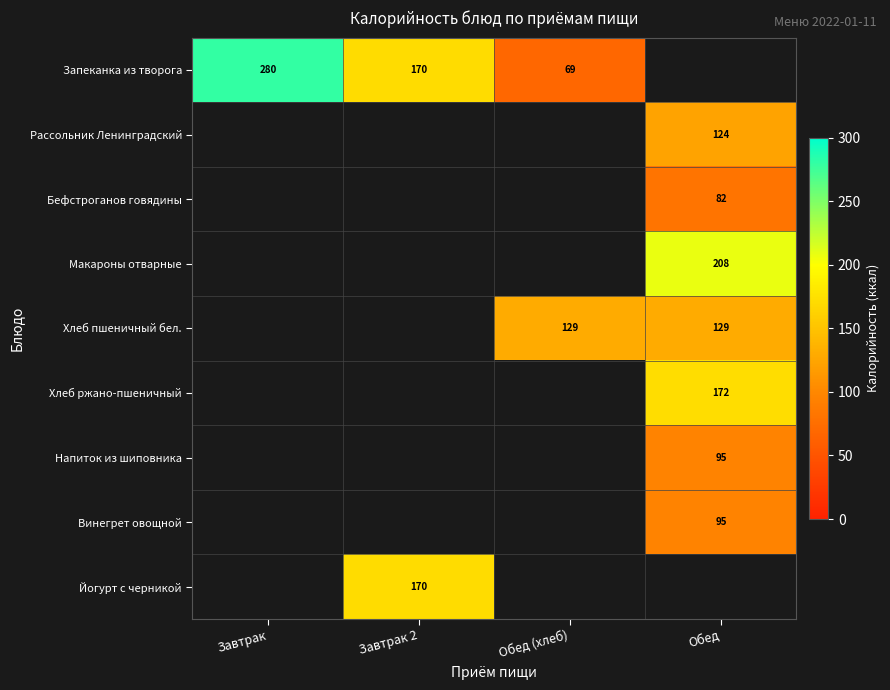

The value of Рассольник Ленинградский at Обед is 124. True or false?

True